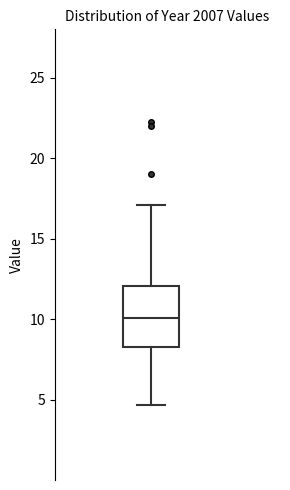

Read this box plot against the y-axis: the position of the median line, the range covered by the box, and the ends of both whiskers. The values are not printed on the chart, so give them approximately, as read against the axis.

median 10.0, box 8.5 to 12.0, whiskers 4.5 to 17.0